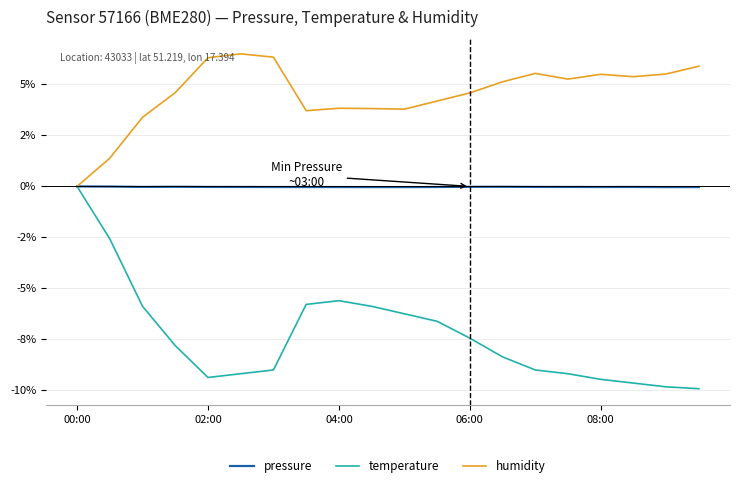

Does the chart display data point markers on the line(s)?

No